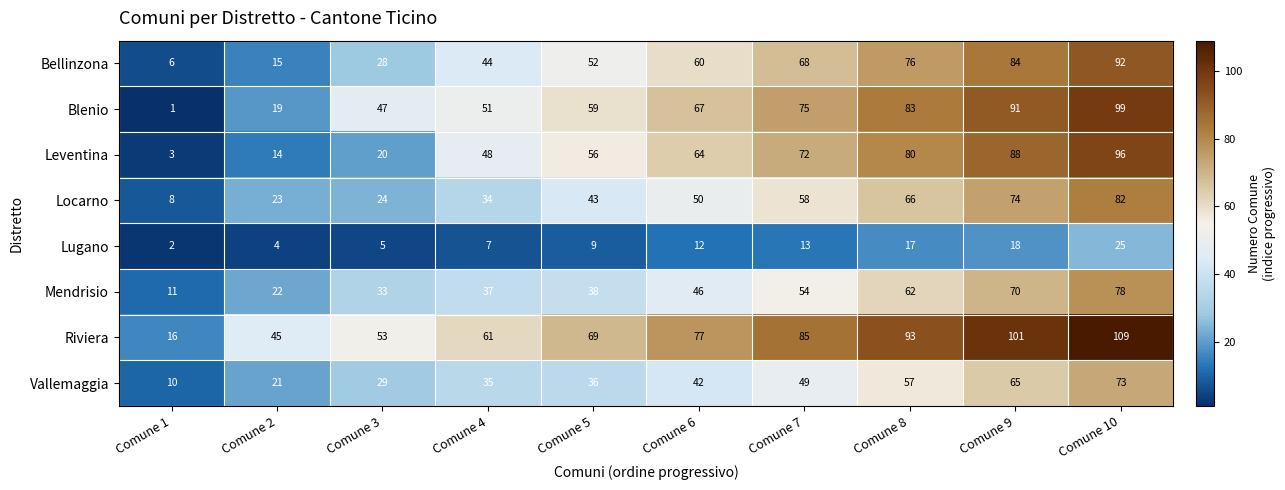

What is the maximum value shown in the chart?

109